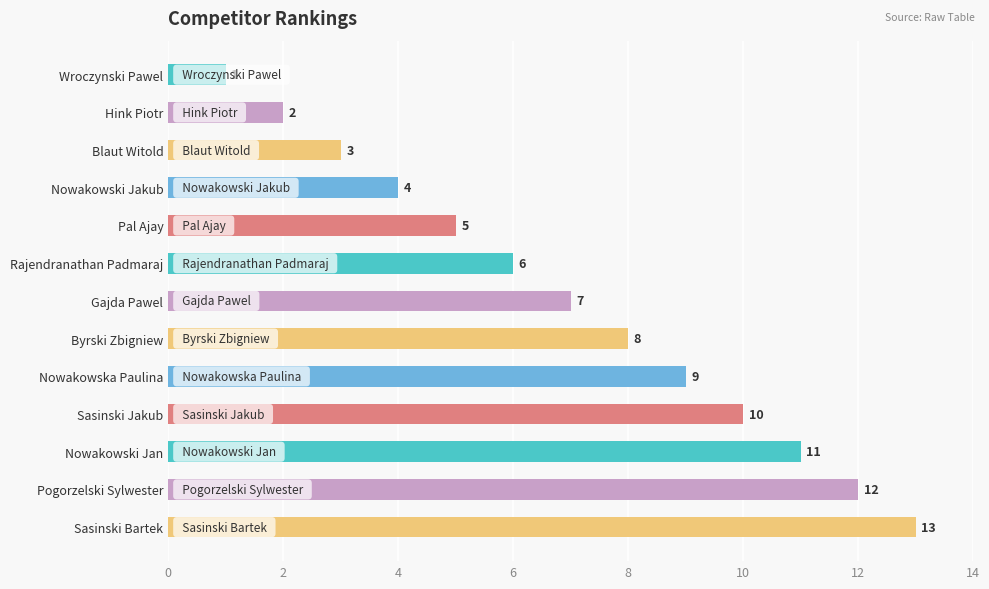

What is the maximum value shown in the chart?

13